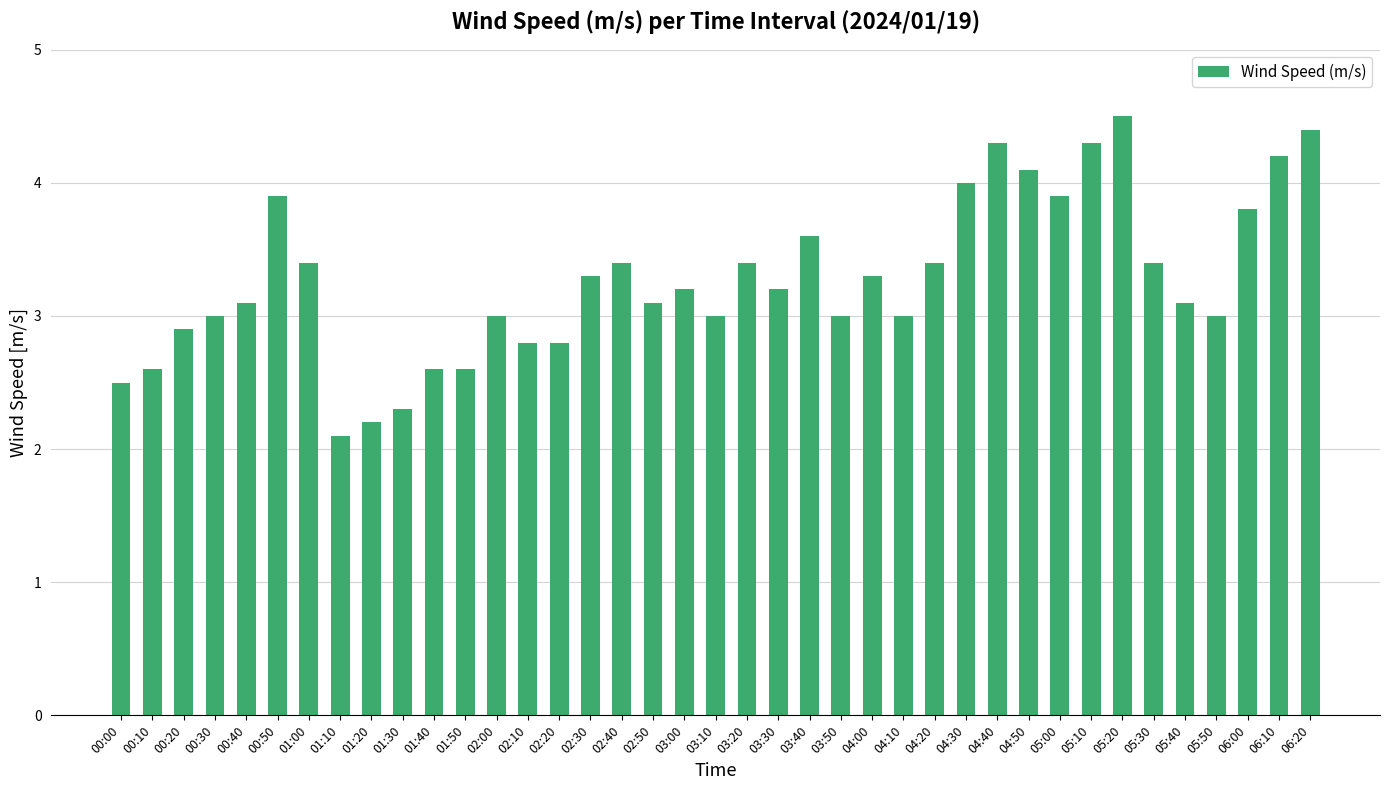

Between 03:10 and 04:20, which is larger?

04:20